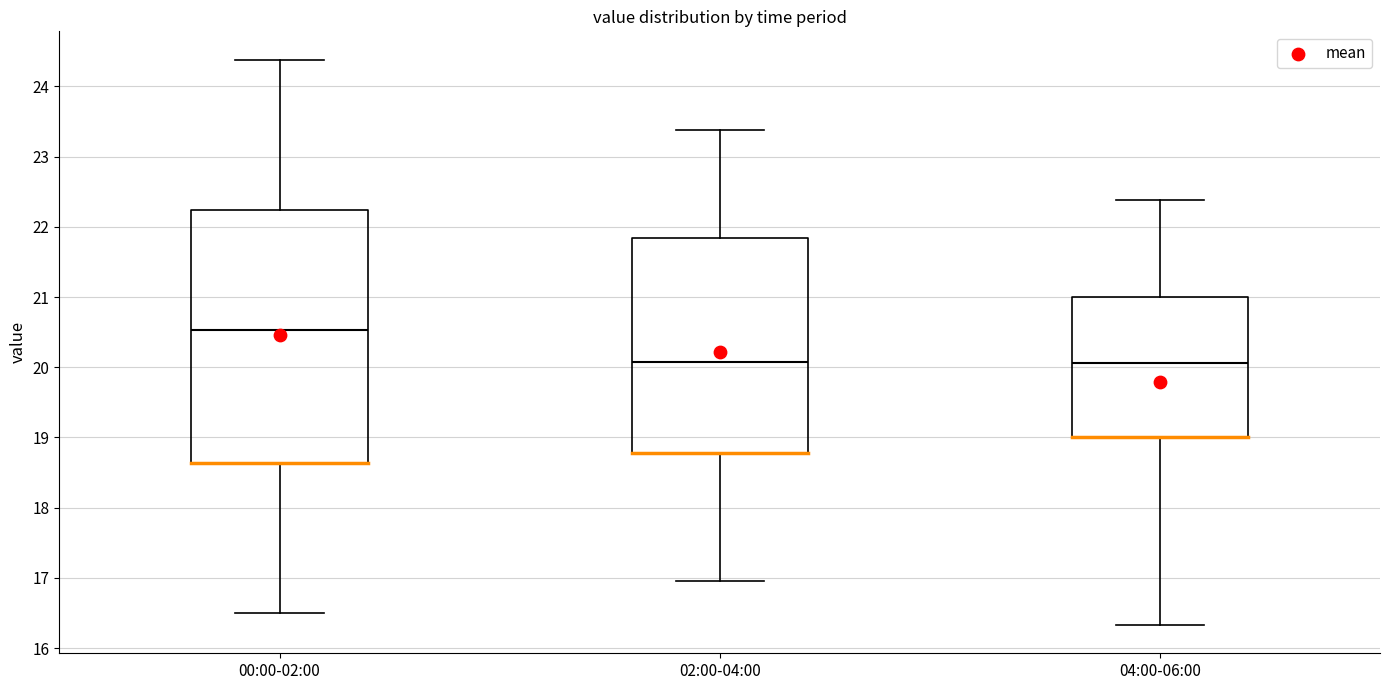

Comparing the boxes themselves (not the whiskers), which one is the tallest?

00:00-02:00